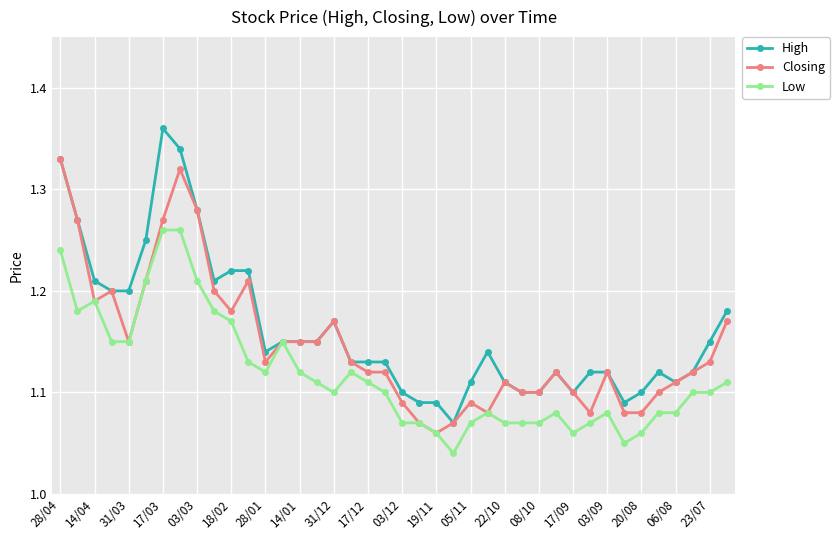

How many lines are shown in the chart?

3